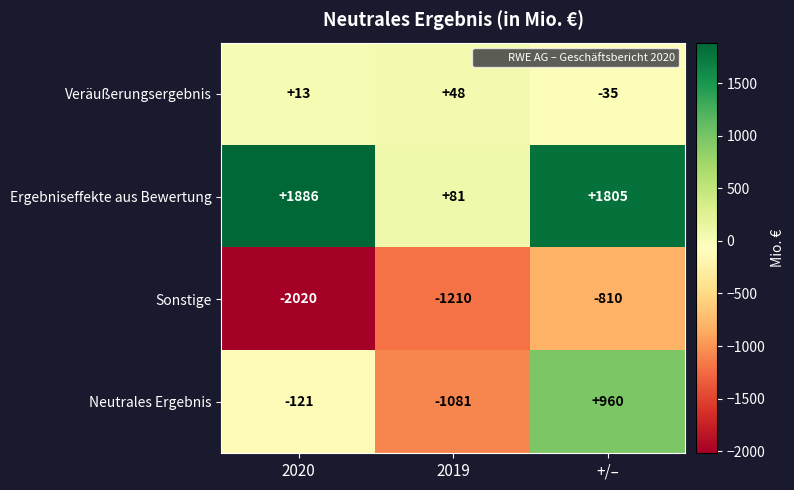

At which label is Veräußerungsergebnis closest to 6?

2020